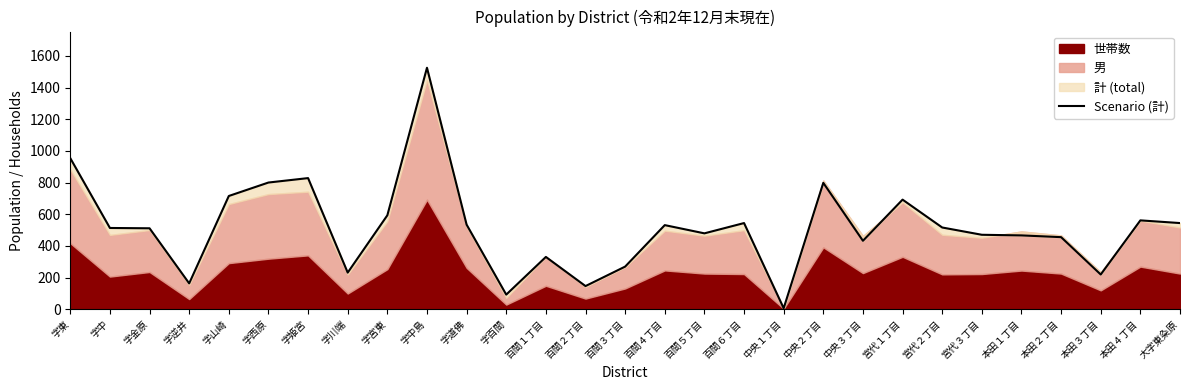

List the labels in order of value, smallest first.

中央１丁目, 字百間, 百間２丁目, 字逆井, 本田３丁目, 字川端, 百間３丁目, 百間１丁目, 中央３丁目, 本田２丁目, 本田１丁目, 宮代３丁目, 百間５丁目, 字金原, 字中, 宮代２丁目, 百間４丁目, 字道佛, 百間６丁目, 大字東粂原, 本田４丁目, 字宮東, 宮代１丁目, 字山崎, 中央２丁目, 字西原, 字姫宮, 字東, 字中島